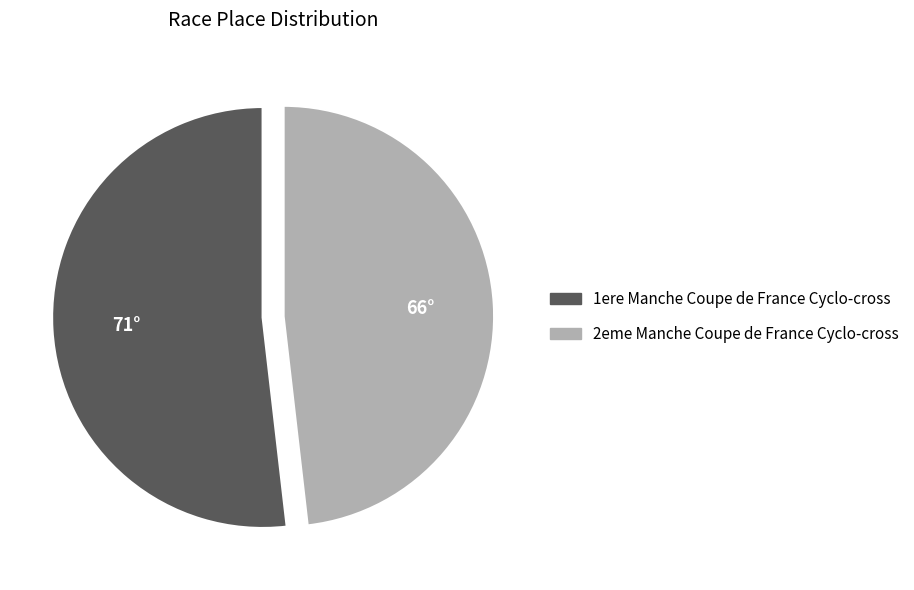

Rank the categories by value from lowest to highest.

2eme Manche Coupe de France Cyclo-cross, 1ere Manche Coupe de France Cyclo-cross